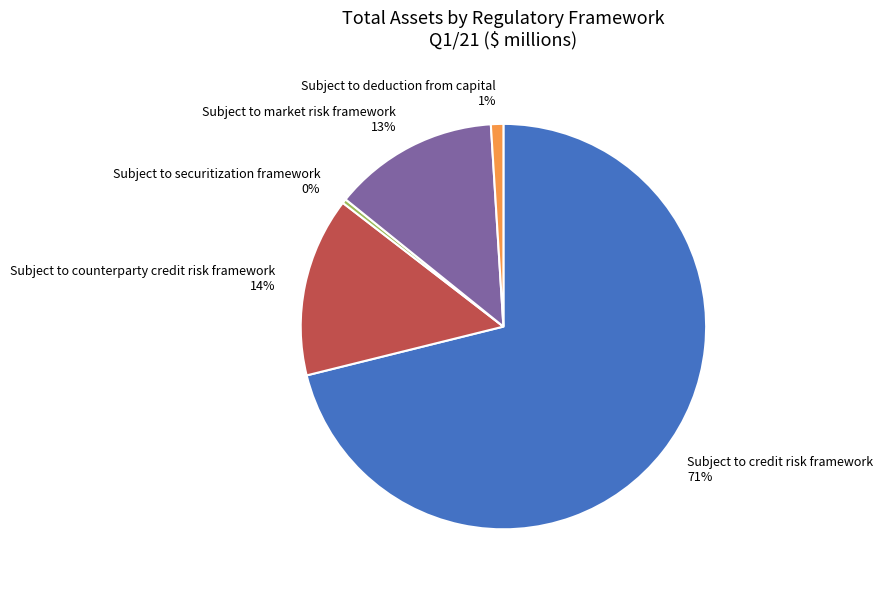

To the nearest percent, what portion does Subject to market risk framework represent?

13%